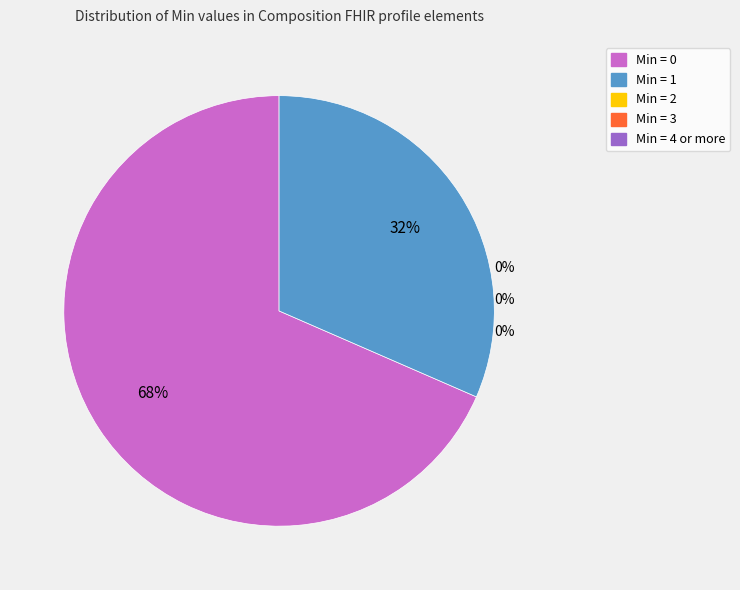

Which has a higher value, Min = 4 or more or Min = 2?

Min = 4 or more